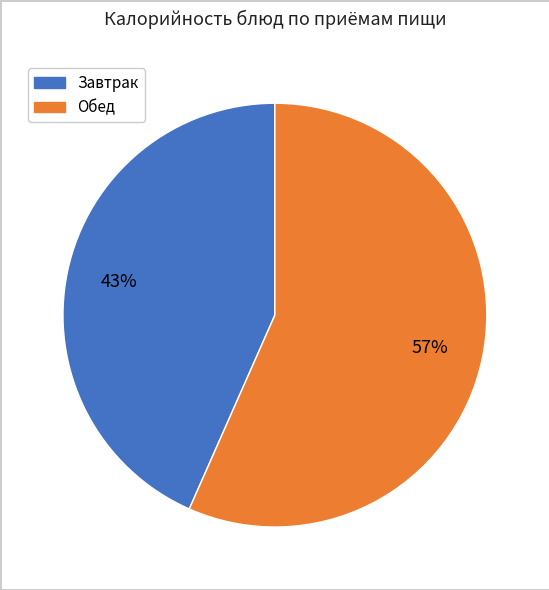

To the nearest percent, what is the average slice percentage?

50%